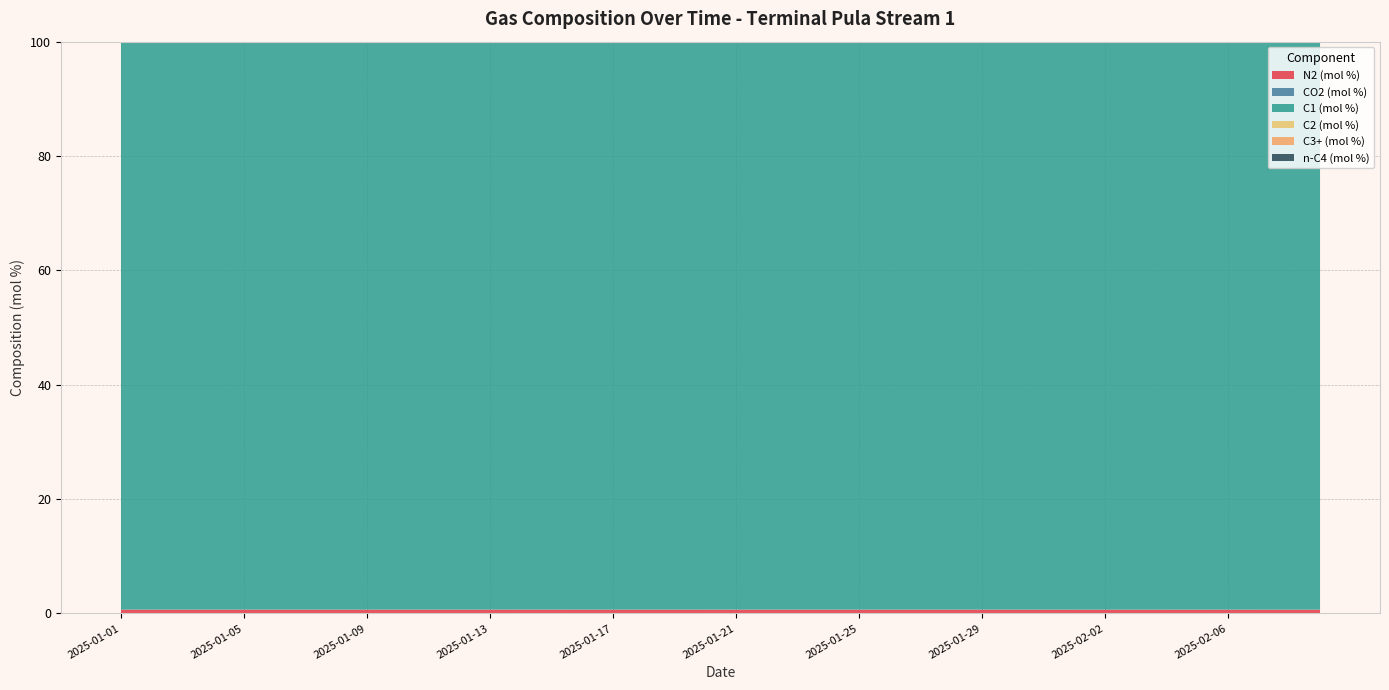

Reading left to right, list all the values displayed in this chart.

N2 (mol %): 0.6	0.6	0.6	0.6	0.6	0.6	0.6	0.6	0.6	0.6	0.6	0.6	0.6	0.7	0.7	0.6	0.6	0.6	0.6	0.6	0.6	0.6	0.6	0.6	0.6	0.6	0.6	0.6	0.6	0.6	0.6	0.6	0.6	0.6	0.6	0.6	0.6	0.6	0.6	0.6
CO2 (mol %): 0.0	0.0	0.0	0.0	0.0	0.0	0.0	0.0	0.0	0.0	0.0	0.0	0.0	0.0	0.0	0.0	0.0	0.0	0.0	0.0	0.0	0.0	0.0	0.0	0.0	0.0	0.0	0.0	0.0	0.0	0.0	0.0	0.0	0.0	0.0	0.0	0.0	0.0	0.0	0.0
C1 (mol %): 99.3	99.3	99.3	99.3	99.3	99.3	99.3	99.3	99.3	99.3	99.3	99.3	99.3	99.3	99.3	99.3	99.3	99.3	99.3	99.3	99.3	99.3	99.3	99.3	99.3	99.3	99.3	99.3	99.3	99.3	99.3	99.3	99.3	99.3	99.3	99.3	99.3	99.3	99.3	99.3
C2 (mol %): 0.0	0.0	0.0	0.0	0.0	0.0	0.0	0.0	0.0	0.0	0.0	0.0	0.0	0.0	0.0	0.0	0.0	0.0	0.0	0.0	0.0	0.0	0.0	0.0	0.0	0.0	0.0	0.0	0.0	0.0	0.0	0.0	0.0	0.0	0.0	0.0	0.0	0.0	0.0	0.0
C3+ (mol %): 0.0	0.0	0.0	0.0	0.0	0.0	0.0	0.0	0.0	0.0	0.0	0.0	0.0	0.0	0.0	0.0	0.0	0.0	0.0	0.0	0.0	0.0	0.0	0.0	0.0	0.0	0.0	0.0	0.0	0.0	0.0	0.0	0.0	0.0	0.0	0.0	0.0	0.0	0.0	0.0
n-C4 (mol %): 0.0	0.0	0.0	0.0	0.0	0.0	0.0	0.0	0.0	0.0	0.0	0.0	0.0	0.0	0.0	0.0	0.0	0.0	0.0	0.0	0.0	0.0	0.0	0.0	0.0	0.0	0.0	0.0	0.0	0.0	0.0	0.0	0.0	0.0	0.0	0.0	0.0	0.0	0.0	0.0